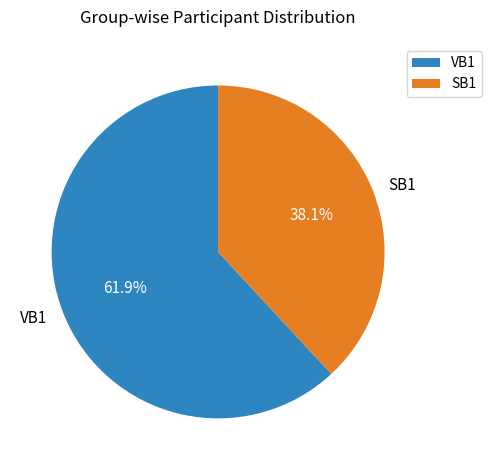

What percentage do SB1 and VB1 together represent?

100.0%